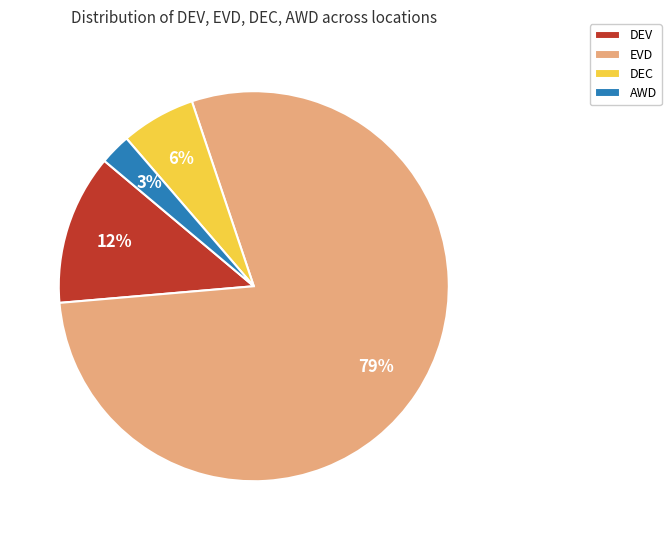

Rank the categories by value from lowest to highest.

AWD, DEC, DEV, EVD